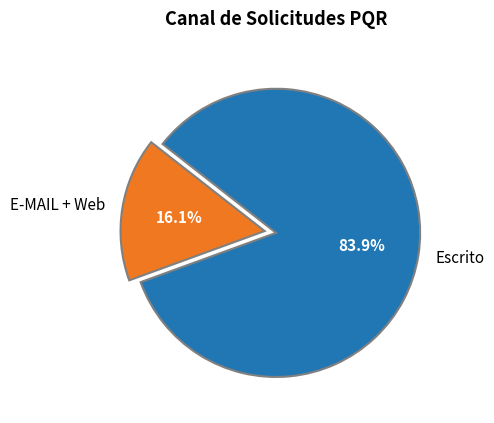

What percentage do E-MAIL + Web and Escrito together represent?

100.0%